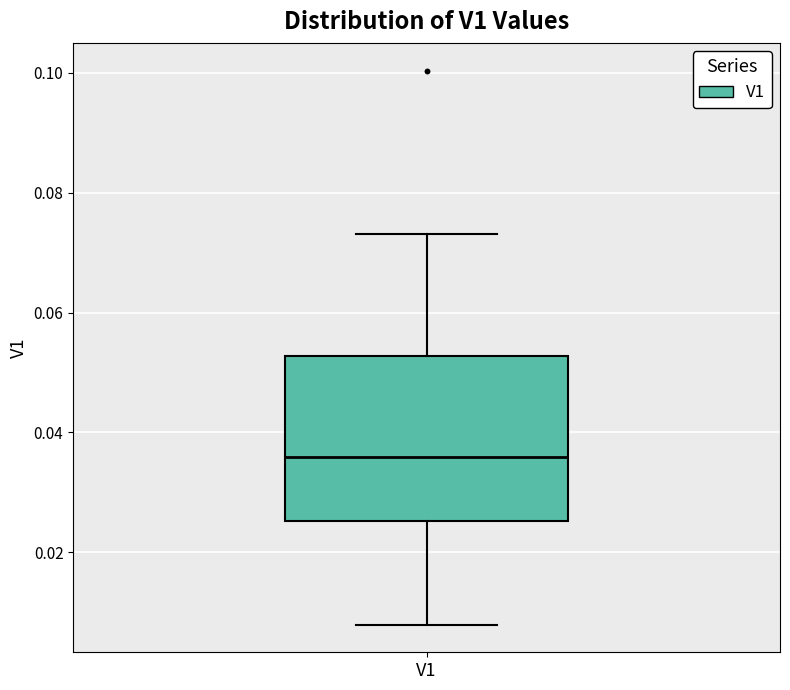

Read this box plot against the y-axis: the position of the median line, the range covered by the box, and the ends of both whiskers. The values are not printed on the chart, so give them approximately, as read against the axis.

median 0.036, box 0.026 to 0.052, whiskers 0.008 to 0.074